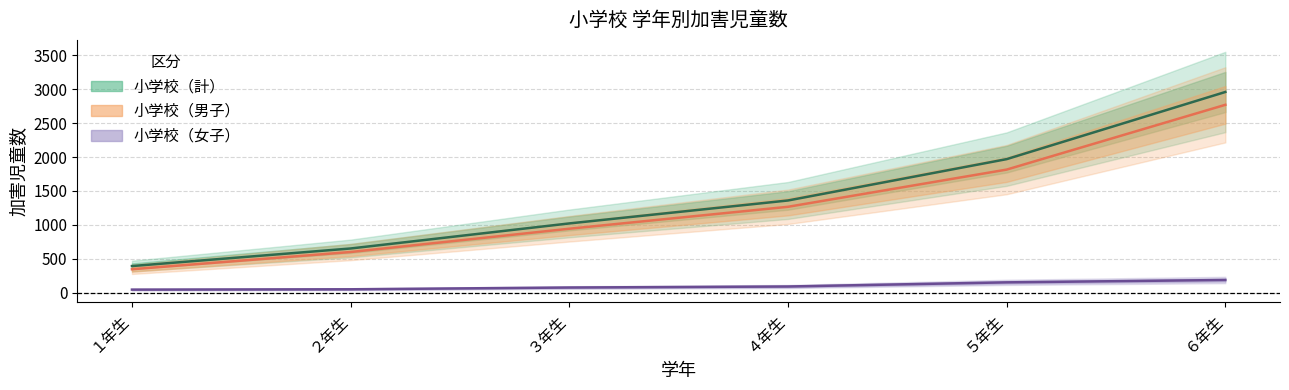

Is it true that 小学校（女子） equals 52 at ２年生?

True